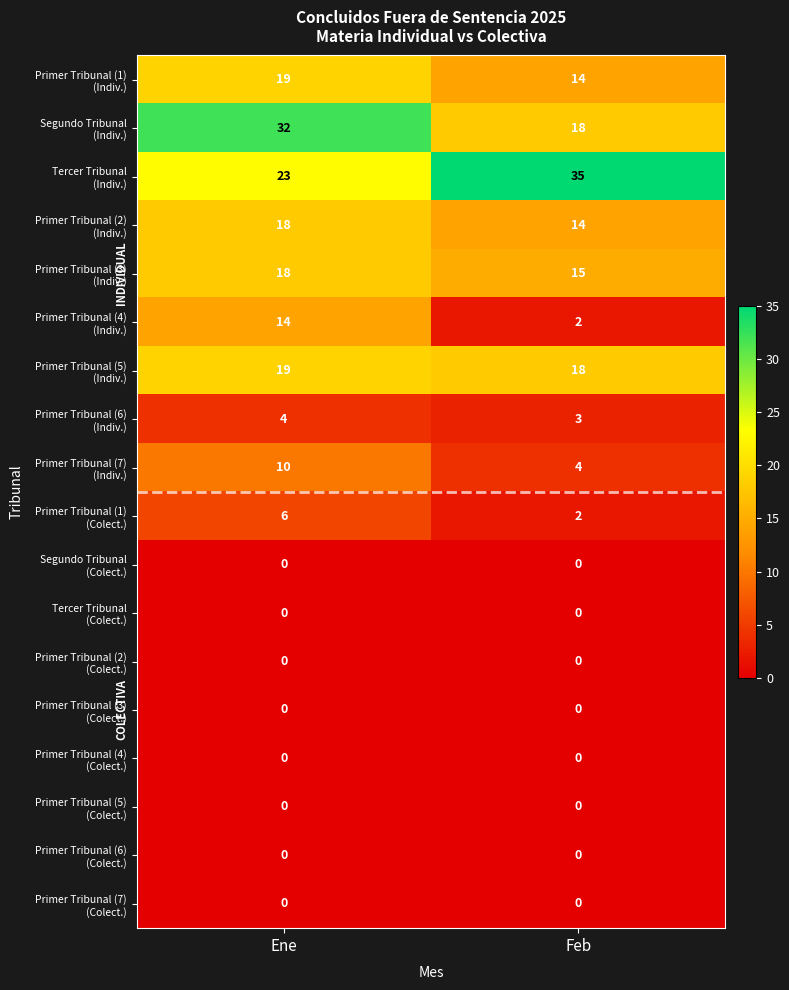

What is the greatest value displayed?

35